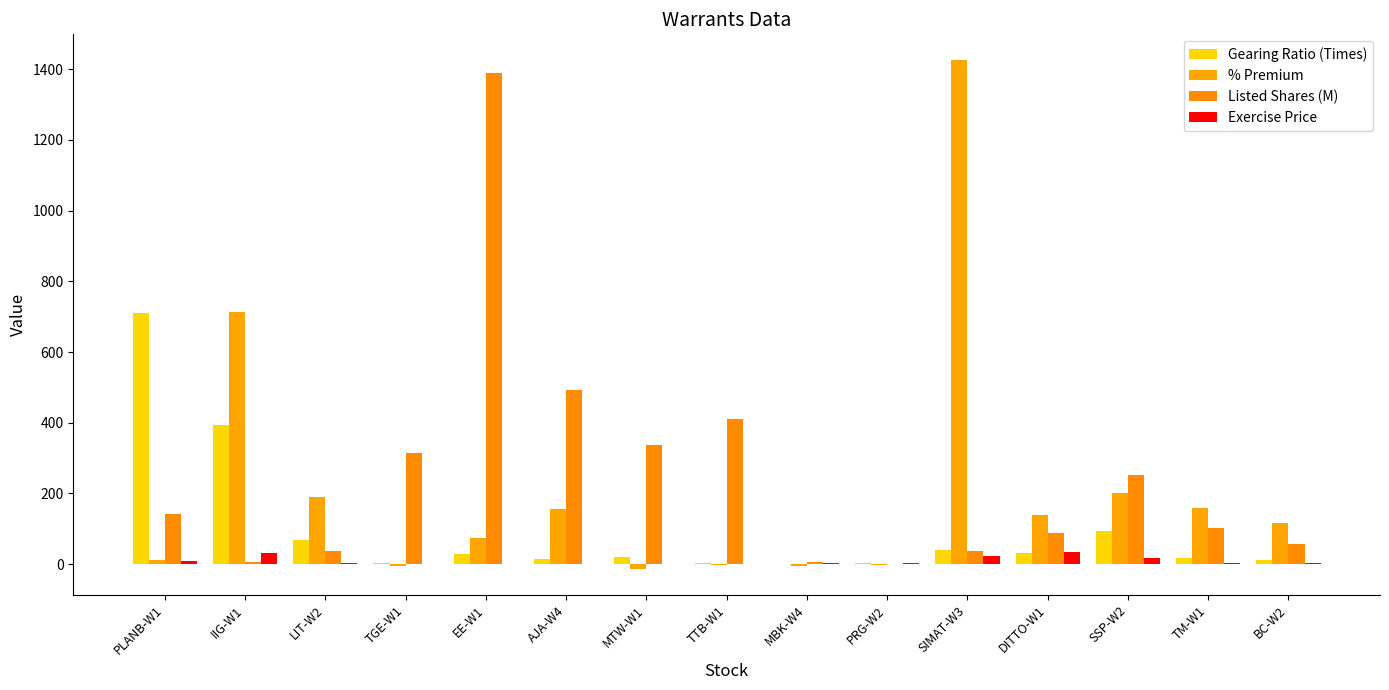

Are the bars horizontal?

No